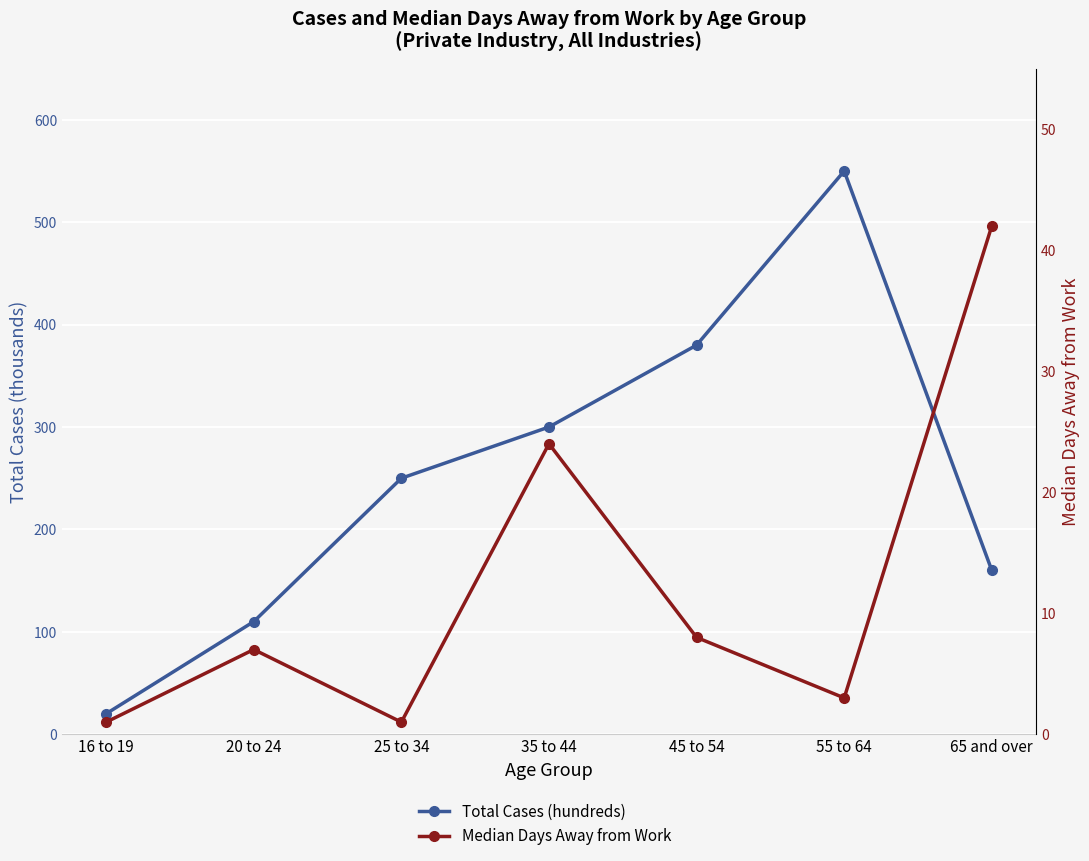

In Total Cases (hundreds), how many points are higher than both neighbors (excluding endpoints)?

1